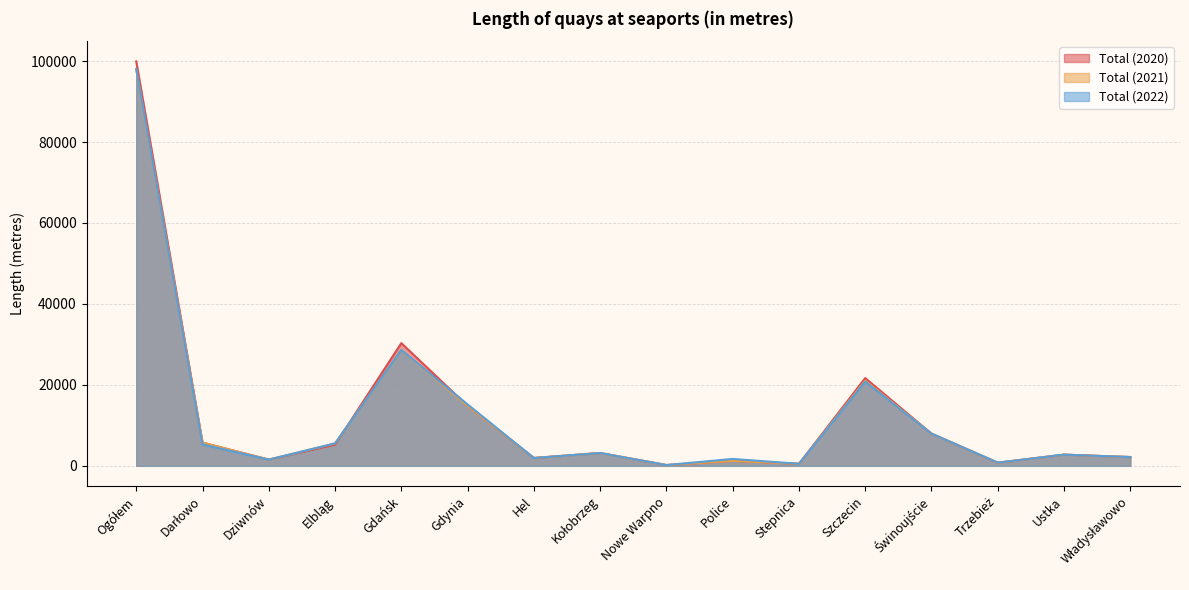

What is the sum of the Total (2020) values at Hel and Ustka?

4697